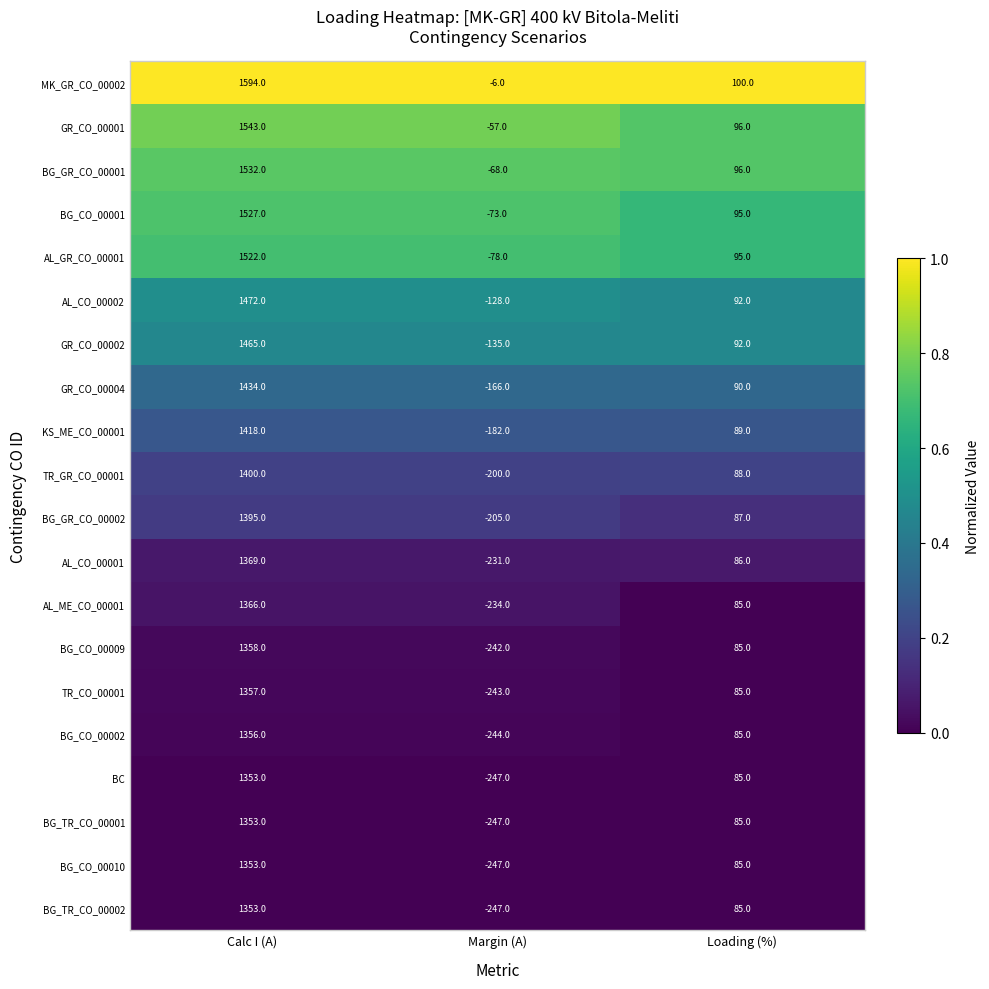

Which series changed the most between Calc I (A) and Loading (%)?

MK_GR_CO_00002